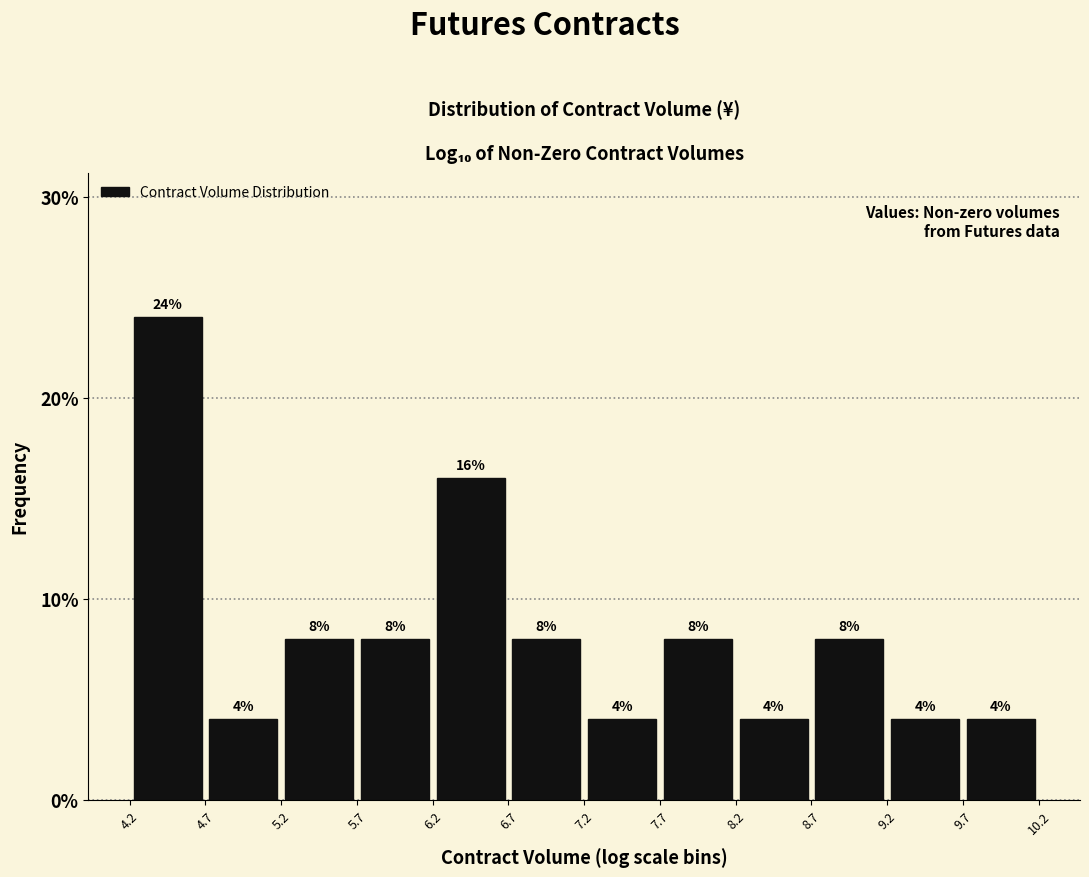

Over which range of the x-axis is the bar tallest?

4.2 to 4.7